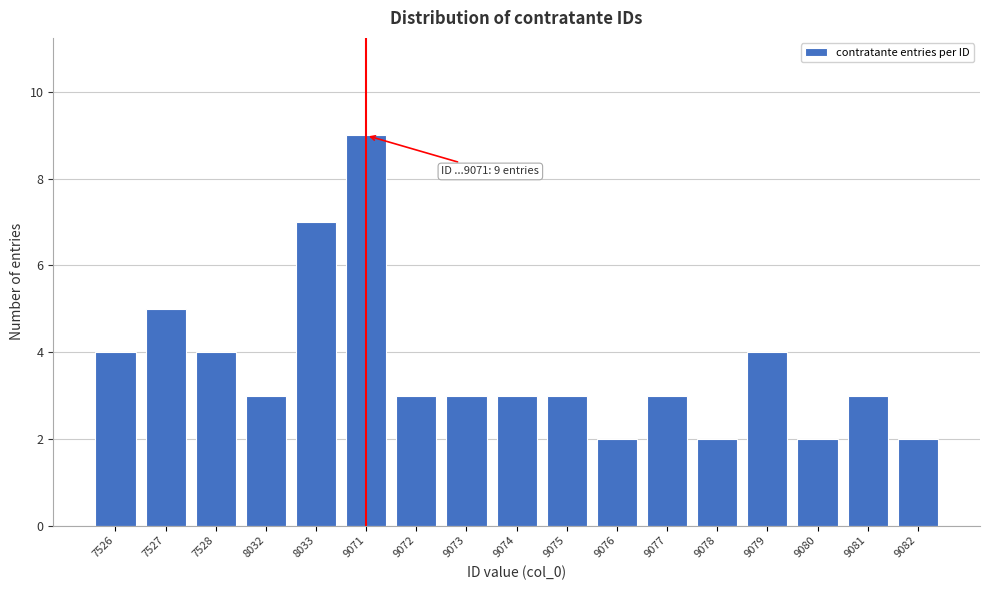

Reading left to right, extract all data points from this chart.

4	5	4	3	7	9	3	3	3	3	2	3	2	4	2	3	2